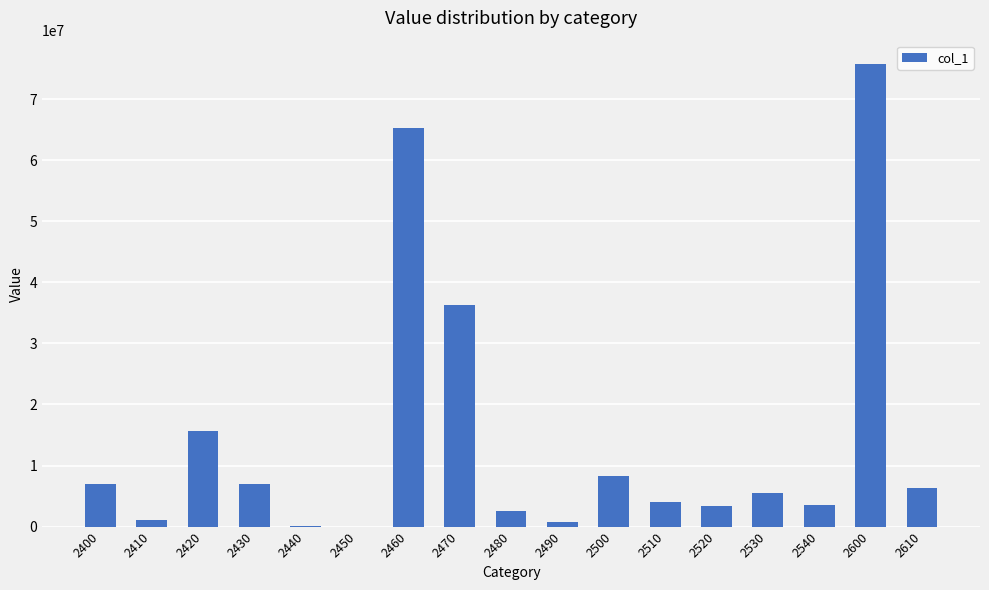

What is the greatest value displayed?

75763911